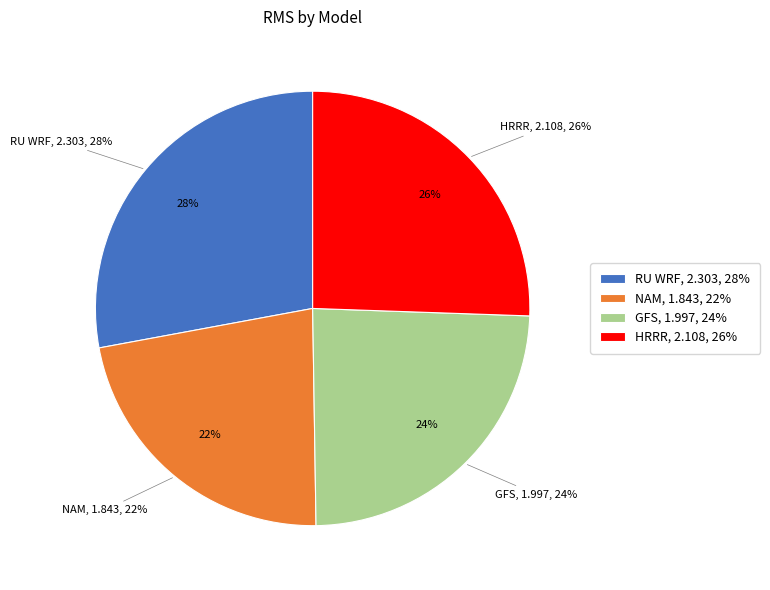

Approximately how many times larger is the value at GFS compared to NAM?

1.1